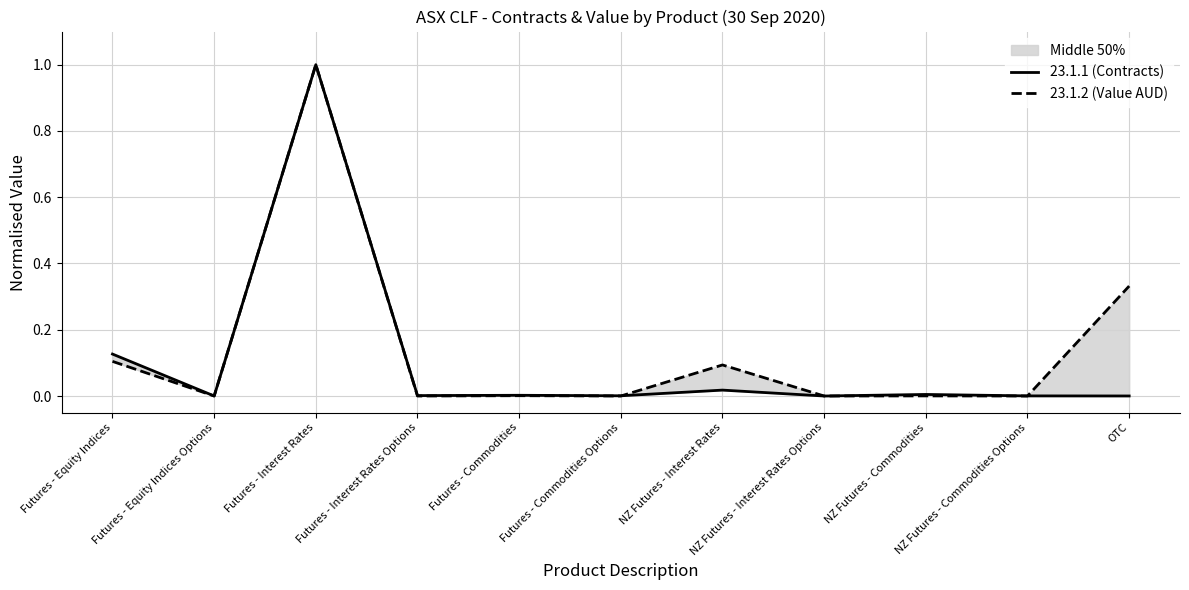

How many lines are shown in the chart?

2